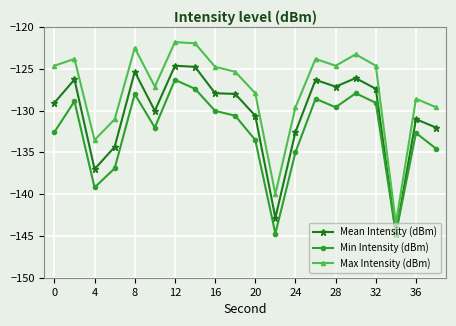

What is the sum of all Mean Intensity (dBm) values?

-2608.1